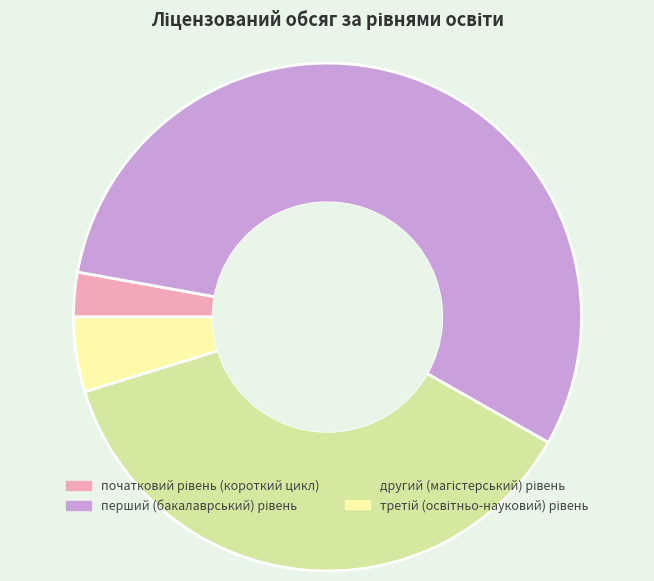

Is there a majority slice in this chart?

Yes